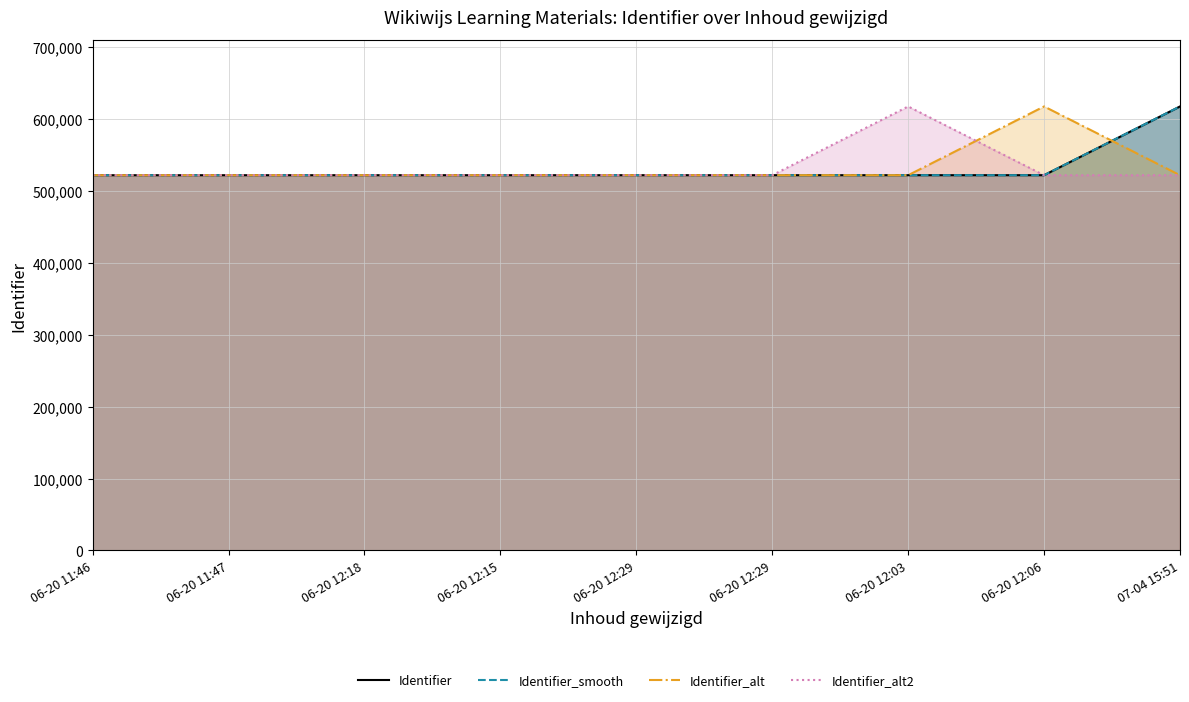

Between 06-20 12:29 and 07-04 15:51, which is larger?

07-04 15:51